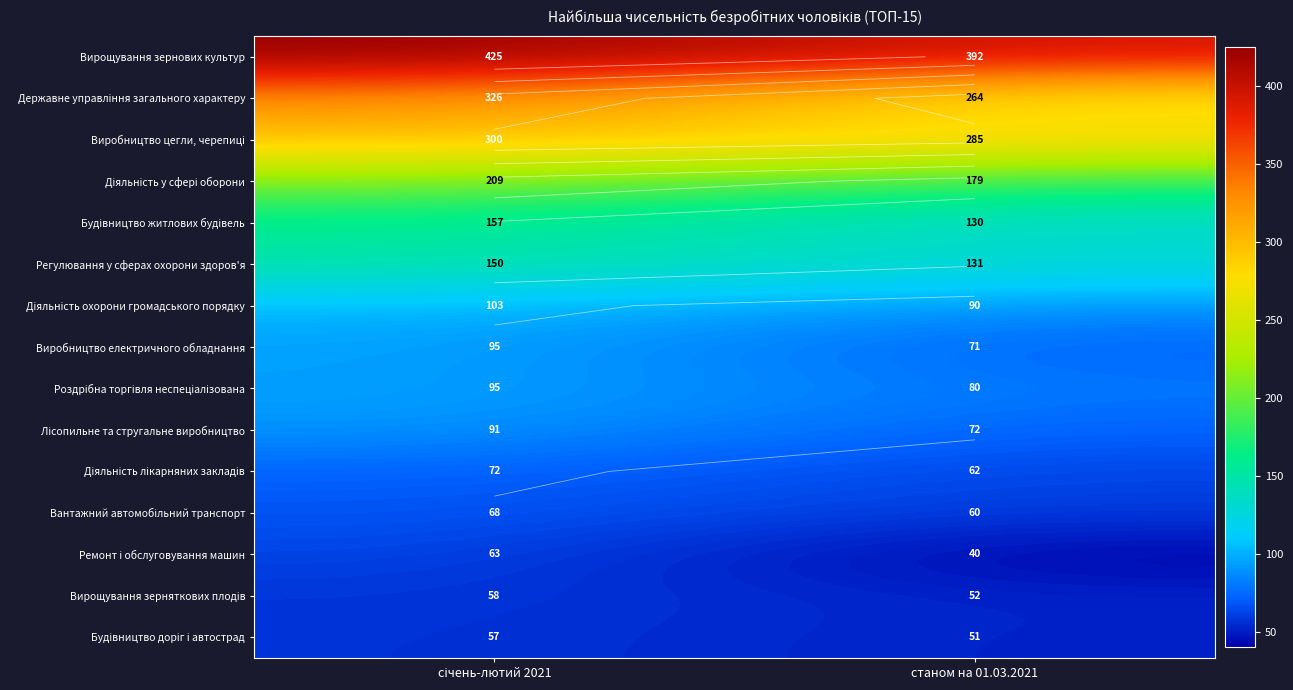

Which category has the lowest value across all series?

станом на 01.03.2021